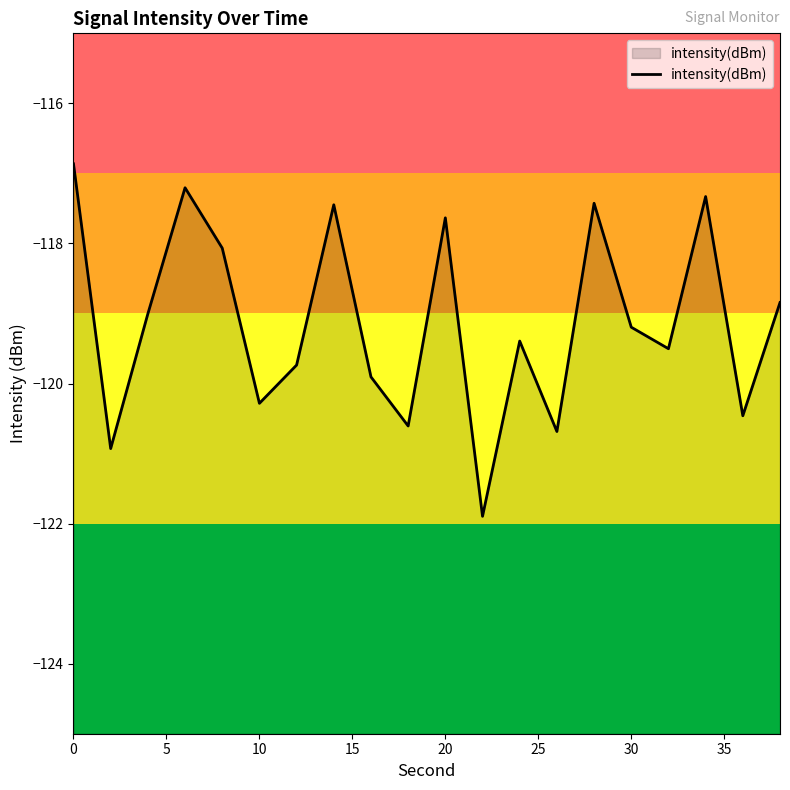

Does the chart have visible grid lines?

No